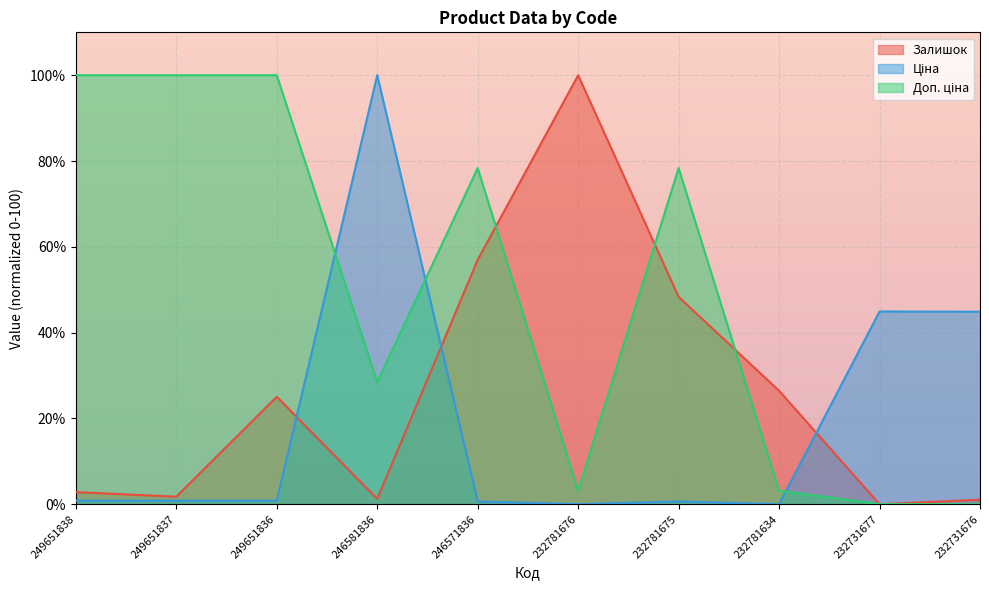

Which series has the widest spread of values?

Залишок